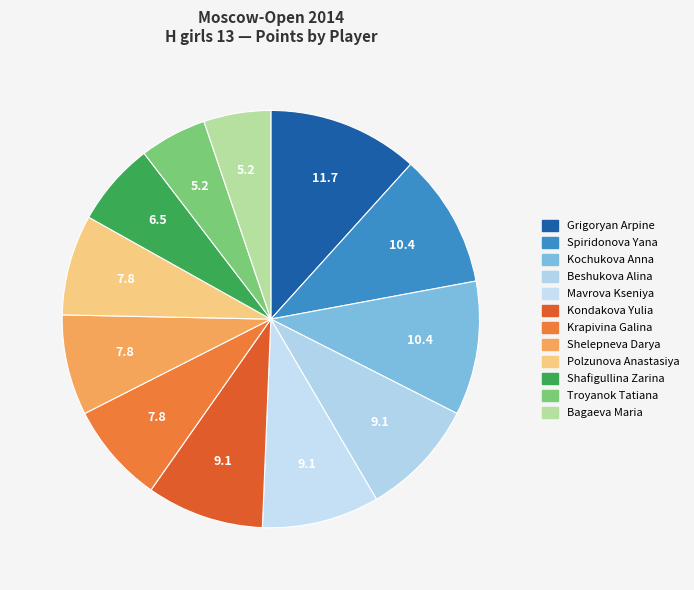

Rank the categories by value from lowest to highest.

Troyanok Tatiana, Bagaeva Maria, Shafigullina Zarina, Krapivina Galina, Shelepneva Darya, Polzunova Anastasiya, Beshukova Alina, Mavrova Kseniya, Kondakova Yulia, Spiridonova Yana, Kochukova Anna, Grigoryan Arpine